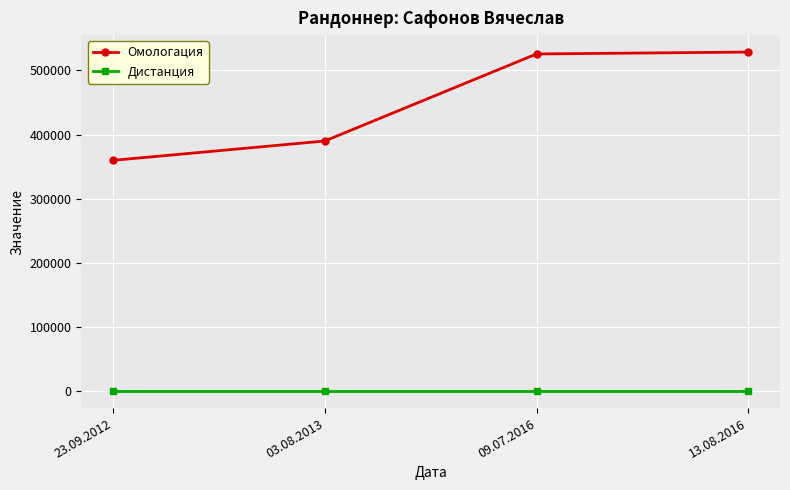

Is it true that Омологация equals 359845 at 23.09.2012?

True